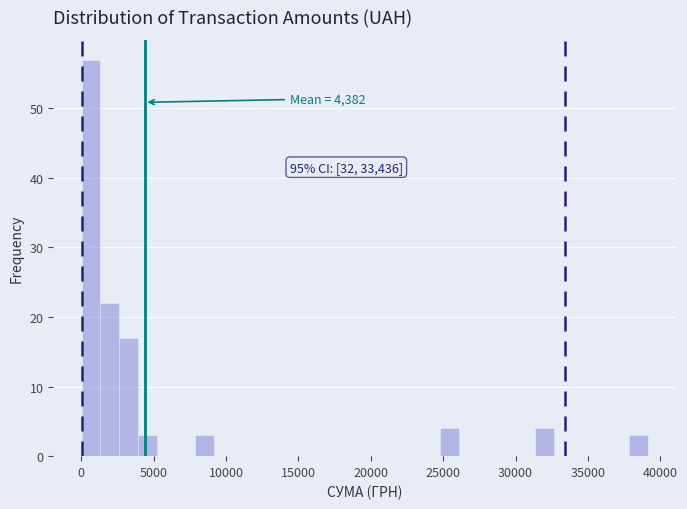

Around what value on the x-axis is the tallest bar? Give the approximate position of its centre, as read against the axis.

500